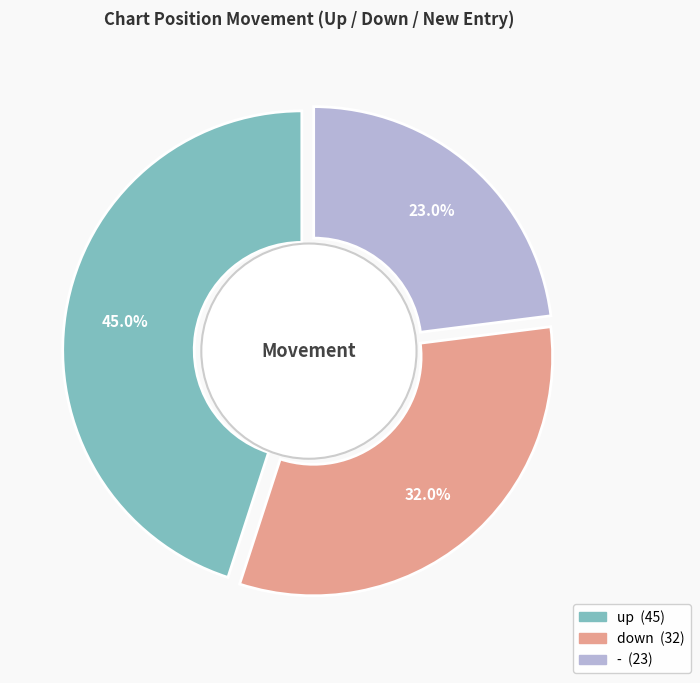

What portion of the pie excludes -?

77.0%